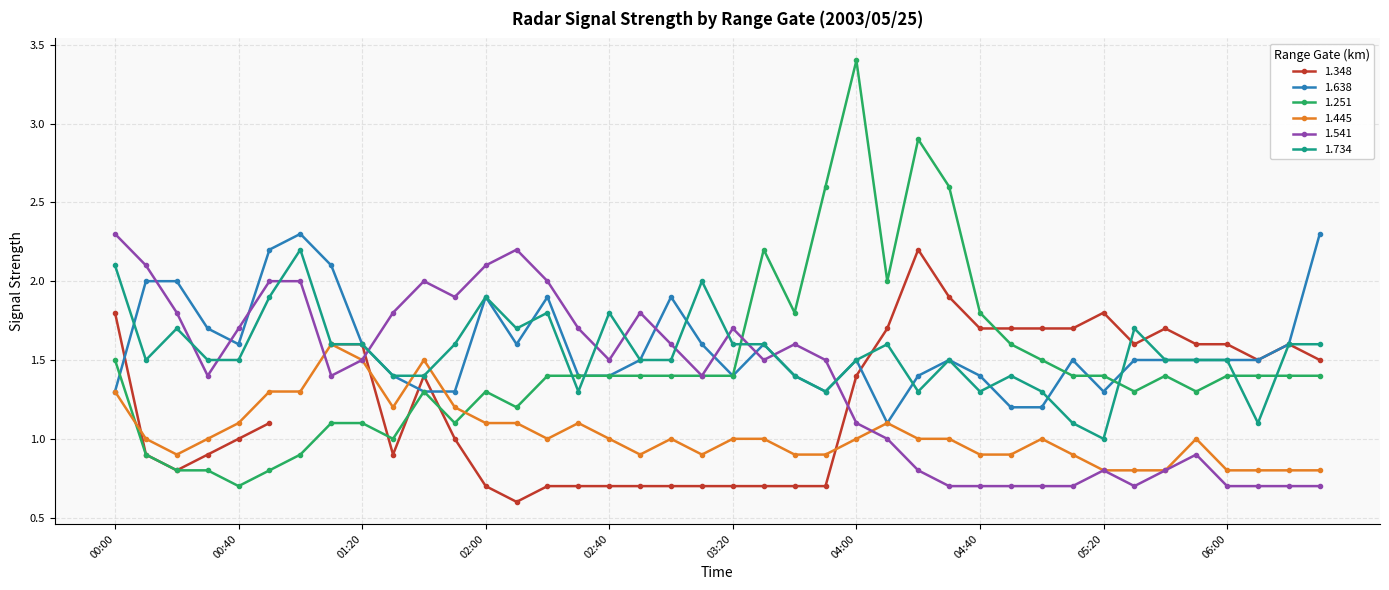

True or false: 1.541 has a value of 3.9 at 00:00.

False